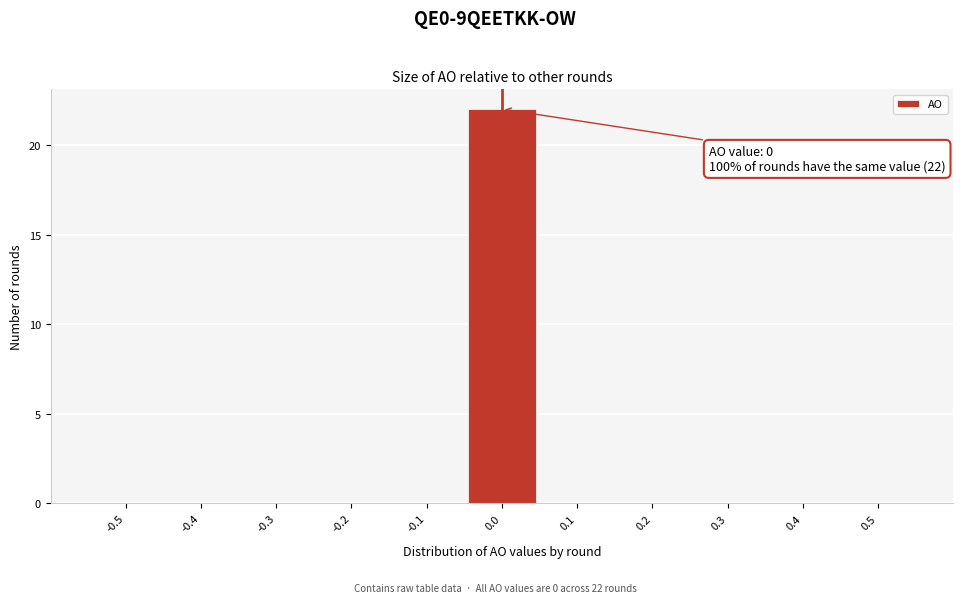

Reading left to right, list all the values displayed in this chart.

-0.5=0	-0.4=0	-0.3=0	-0.2=0	-0.1=0	0.0=22	0.1=0	0.2=0	0.3=0	0.4=0	0.5=0